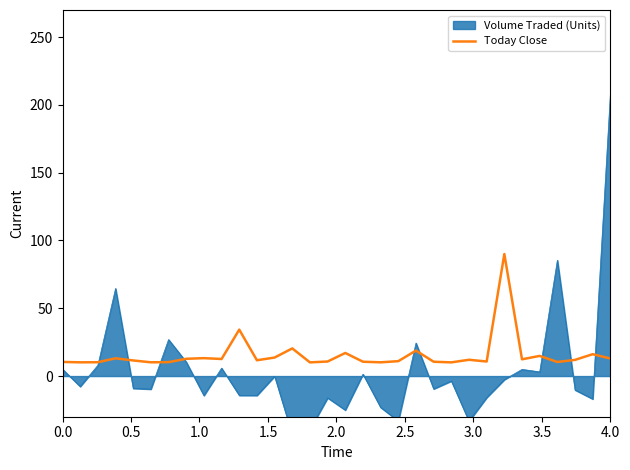

How many interior local peaks (higher than both neighbors) does the data have?

10